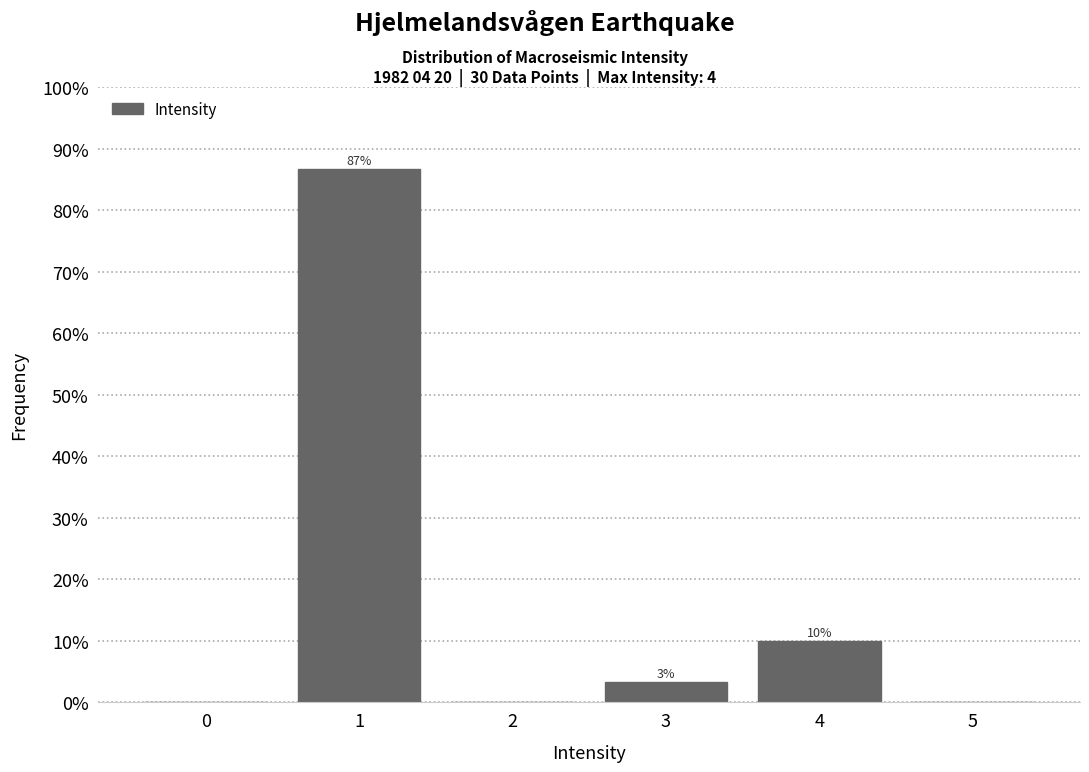

Where is the data nearest to the value 43?

4